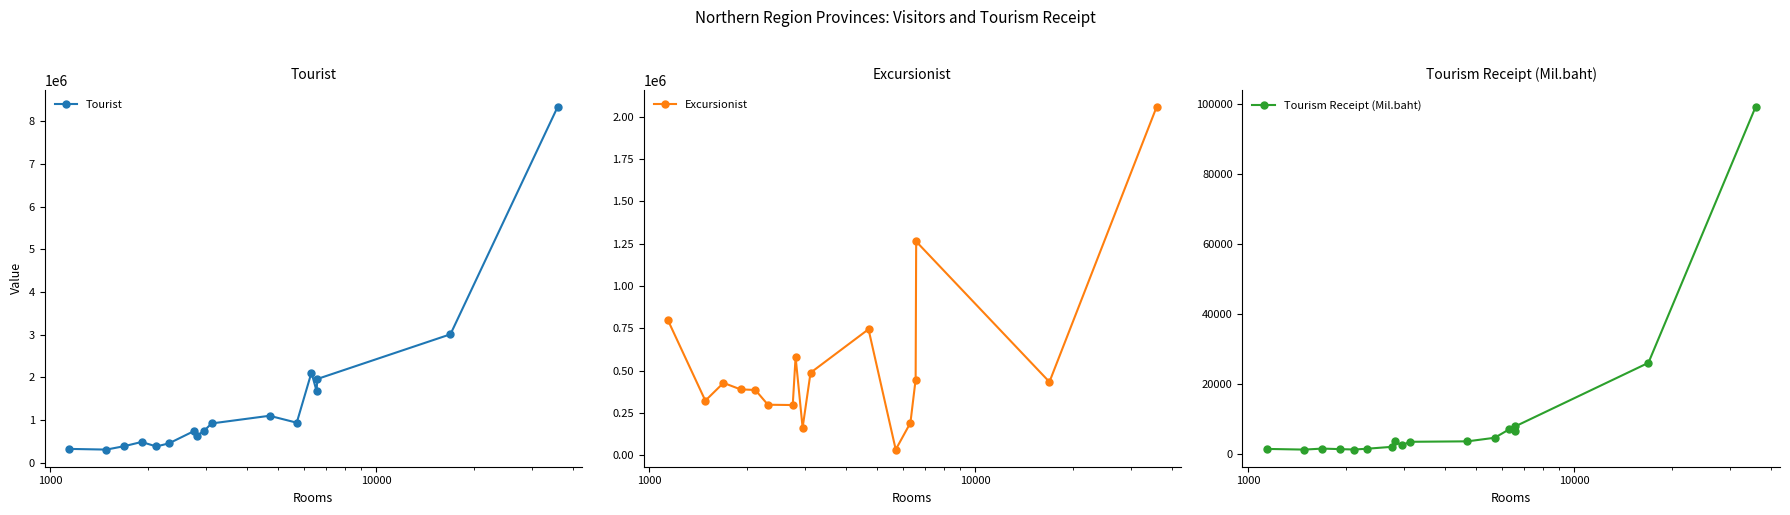

At which category is the sum across all series the highest?

16